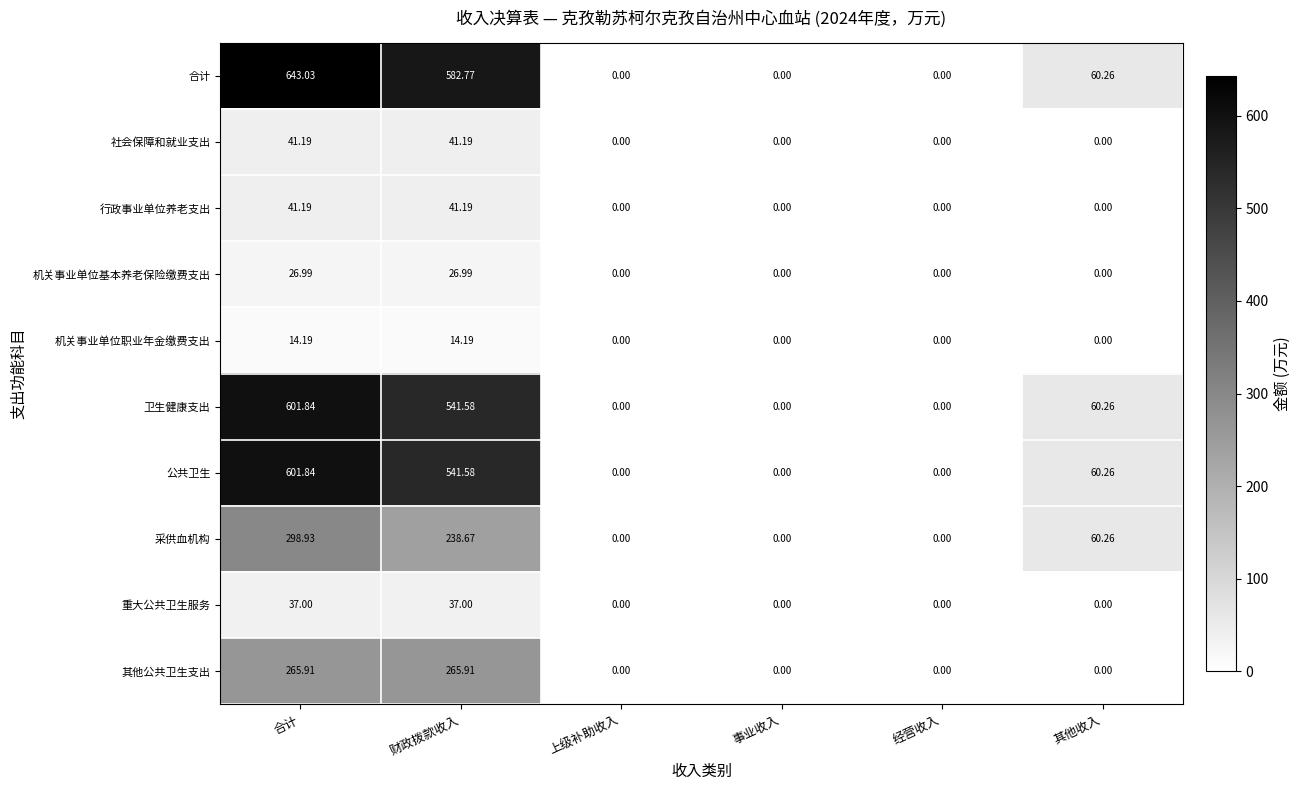

At which label does 合计 first exceed 60?

合计